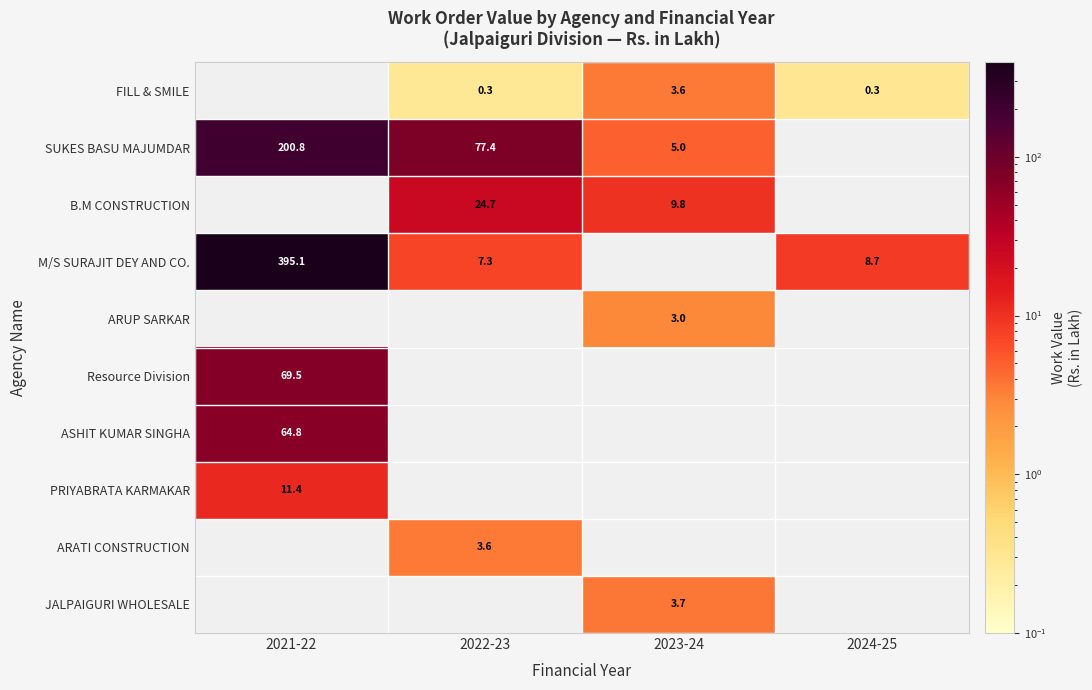

How many positive values does the ARUP SARKAR series have?

1